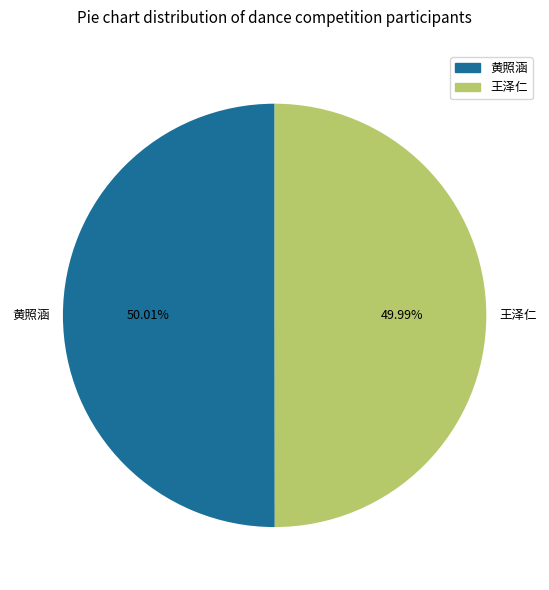

What is the ratio of the value at 黄照涵 to the value at 王泽仁?

1.0